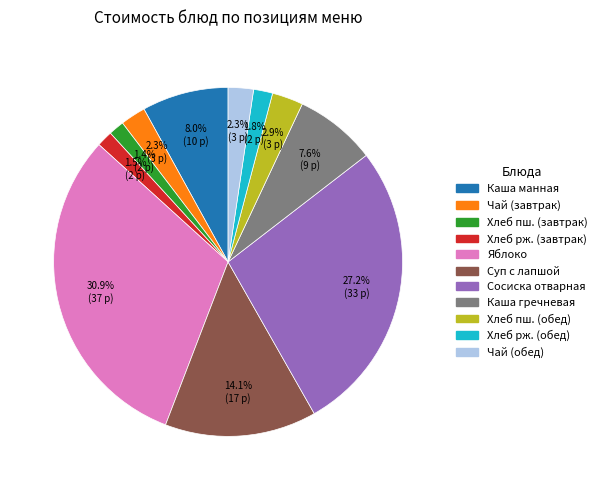

Is there a majority slice in this chart?

No